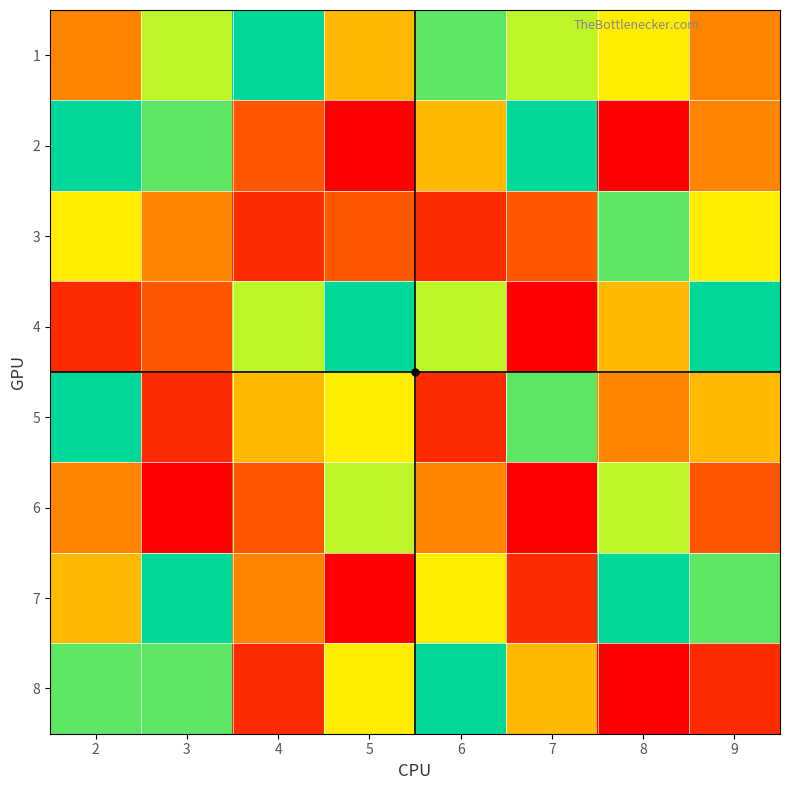

What is the greatest value displayed?

9